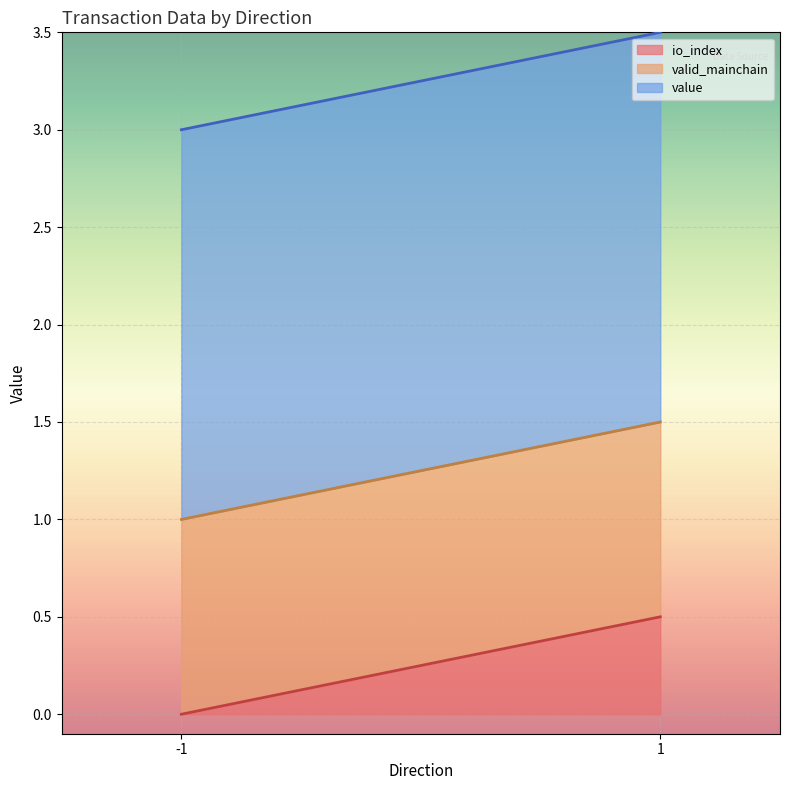

True or false: valid_mainchain has a value of 1.7 at -1.

False